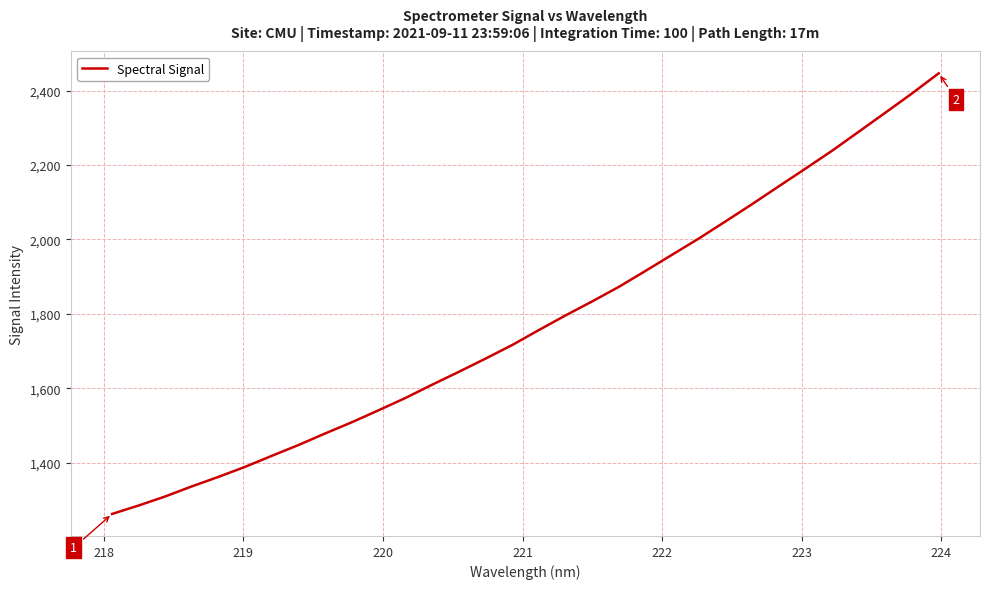

How many values are below 1756?

16